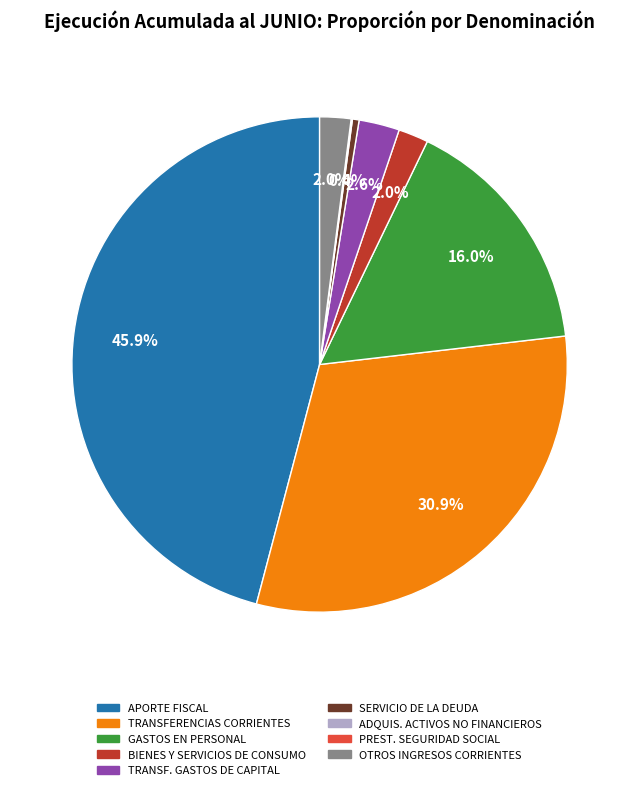

Is there any slice that represents more than half of the pie?

No